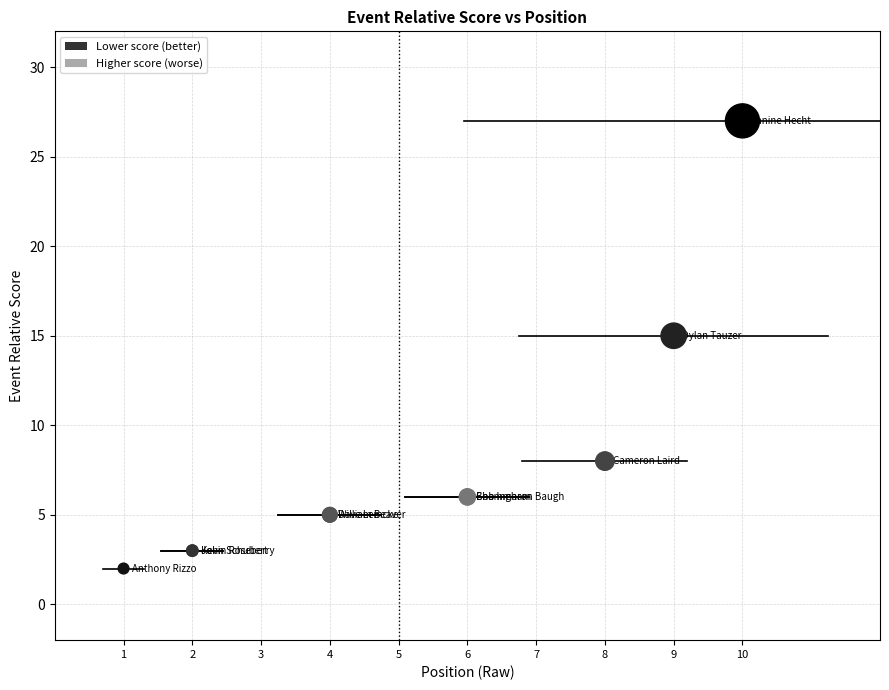

What Y value in the scatter plot is closest to 14?

15